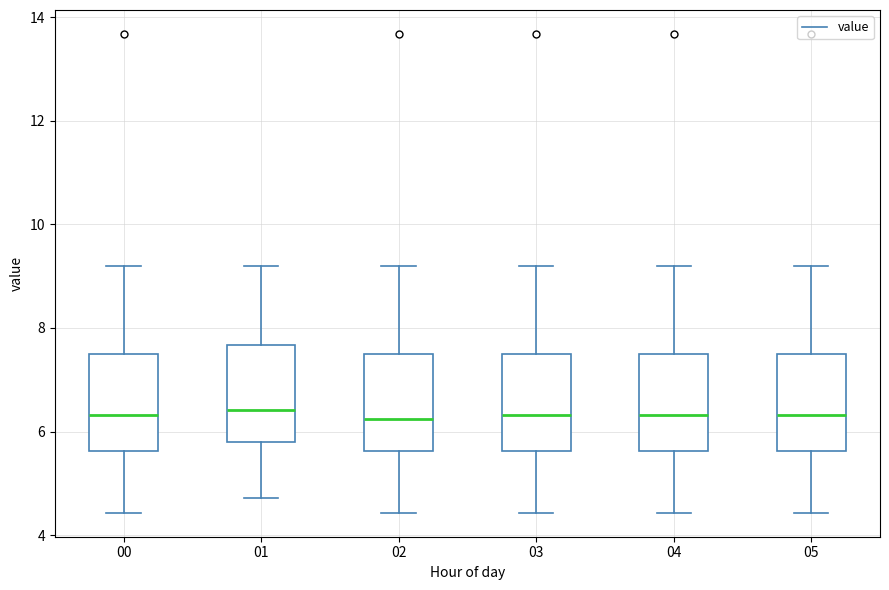

Where is the lower edge of the box at x = 02 on the y-axis? The values are not printed on the chart, so give them approximately, as read against the axis.

5.6